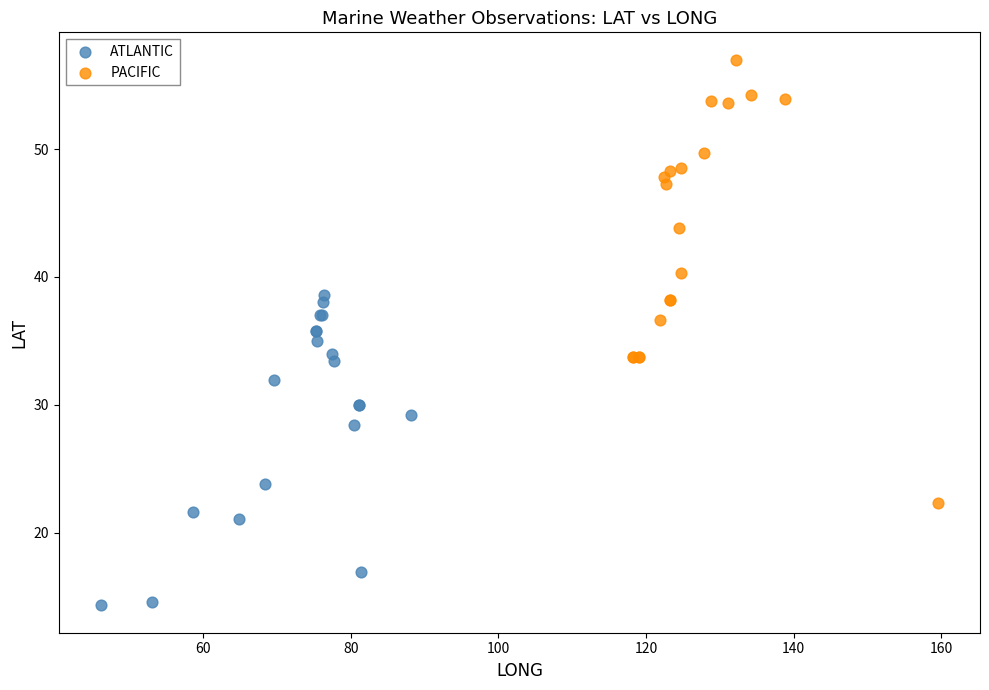

Which series reaches the minimum Y coordinate?

ATLANTIC